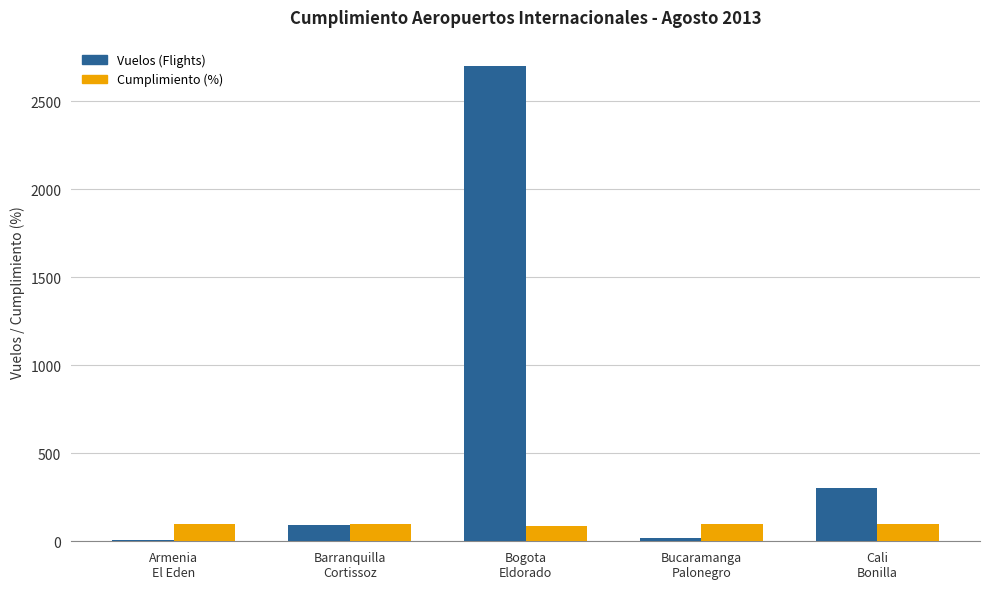

Rank the series by their maximum value, from lowest to highest.

Cumplimiento (%), Vuelos (Flights)